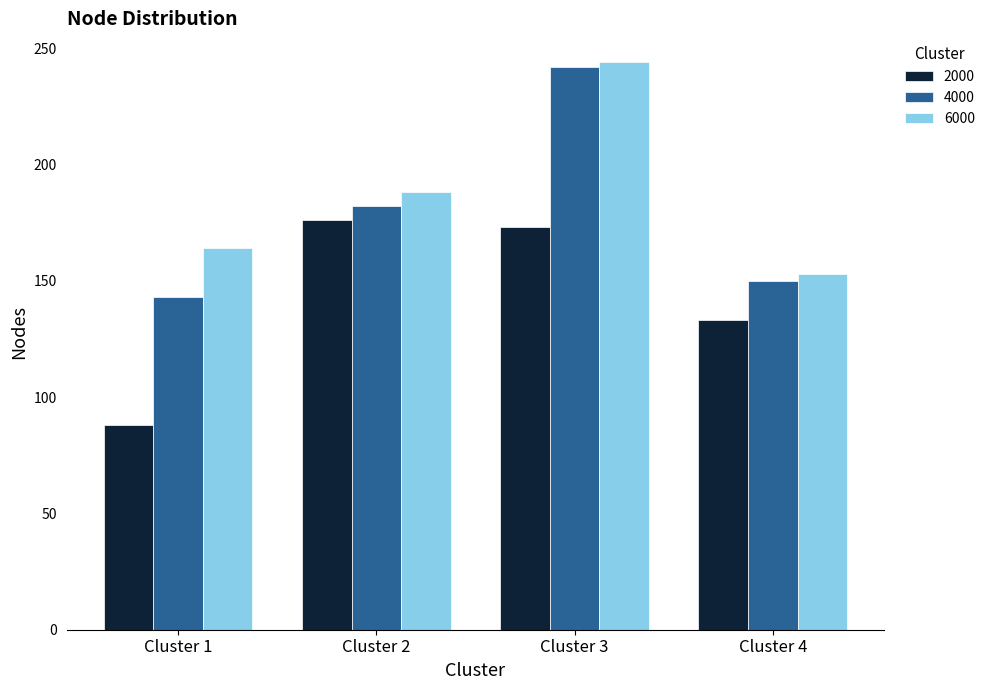

Which series has the largest range (max minus min)?

4000